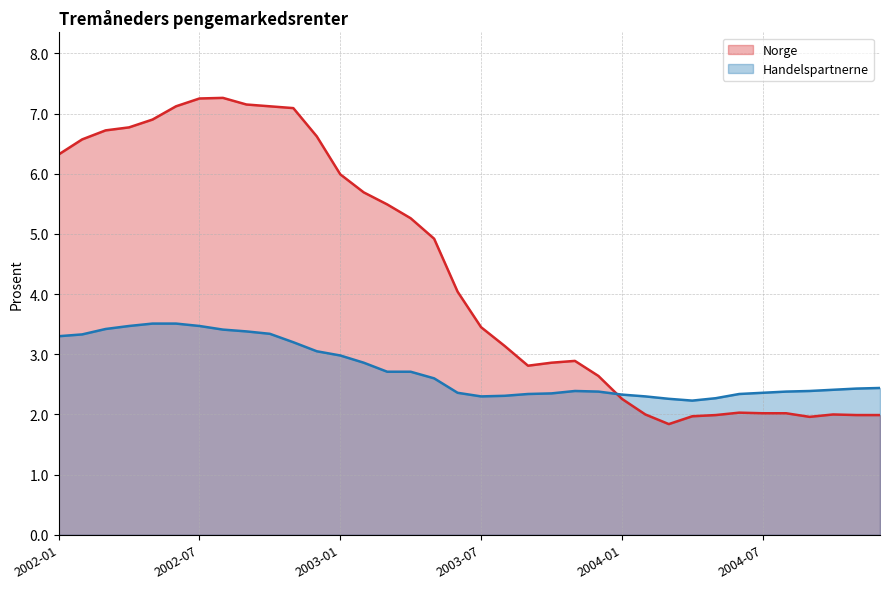

Where is Handelspartnerne nearest to the value 2?

2004-04